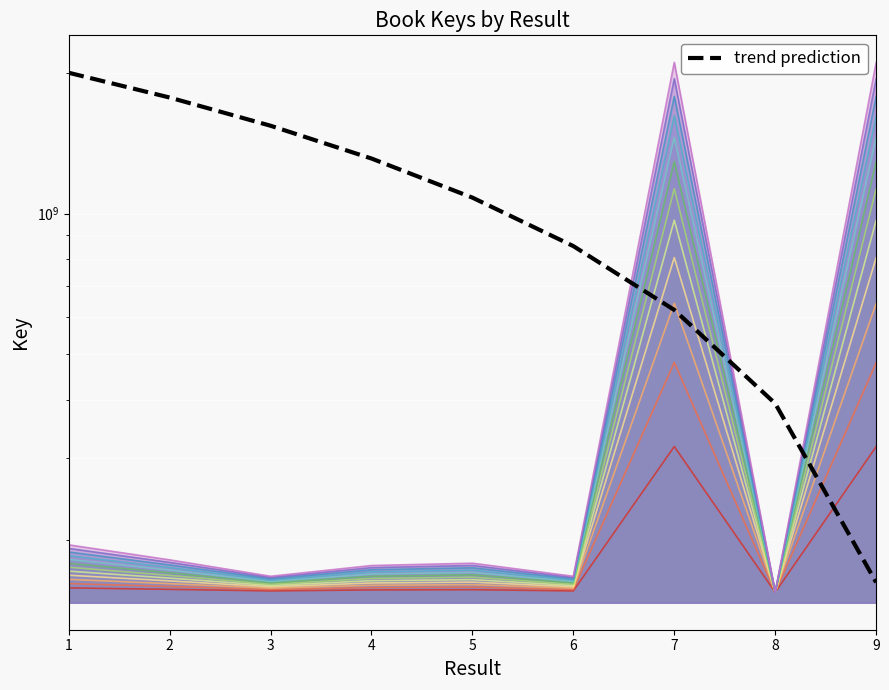

How many values are below 1082073261?

4